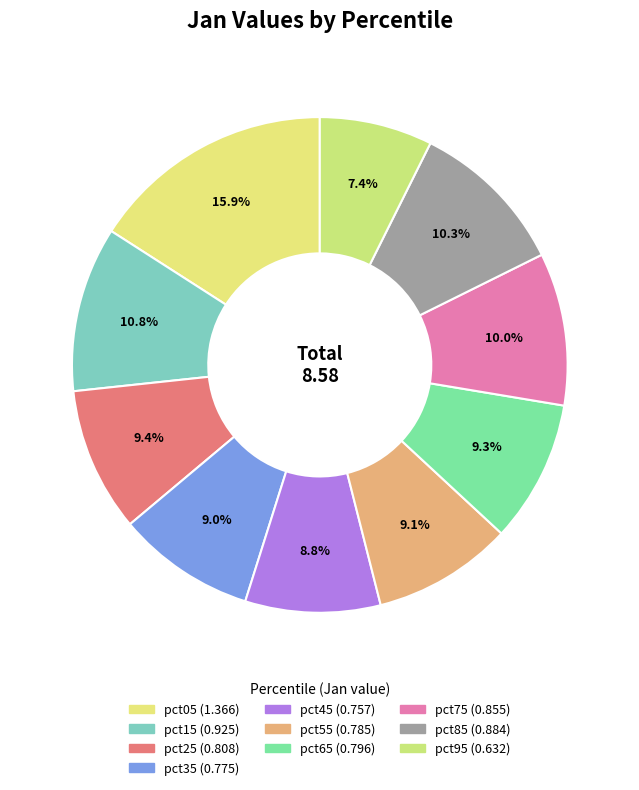

To the nearest percent, what is the combined percentage of pct15 and pct55?

20%